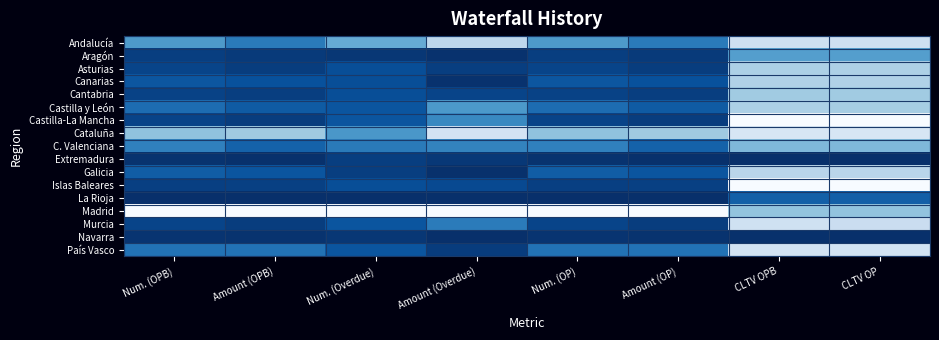

How many distinct data groups are displayed?

17